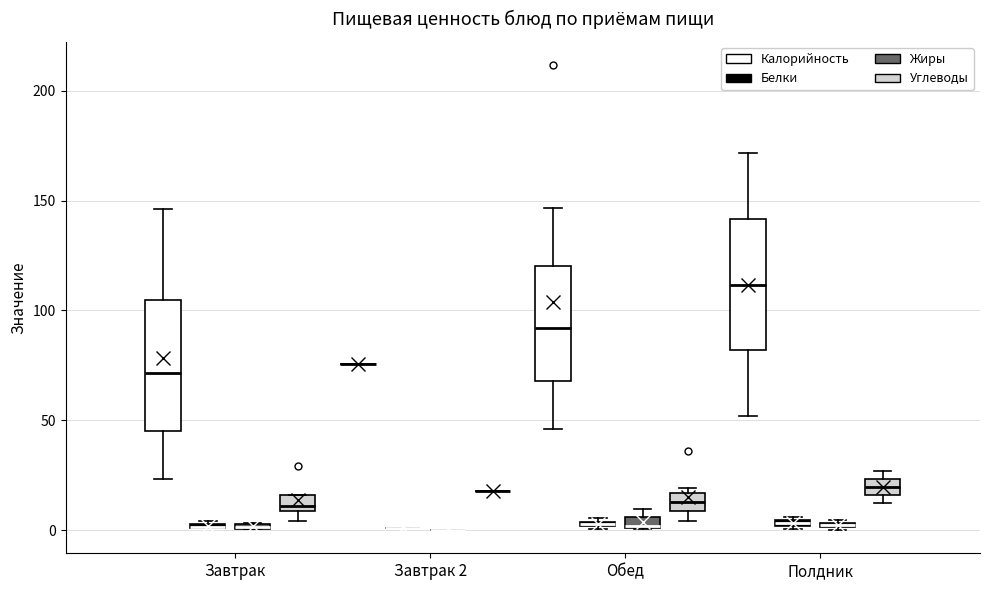

Where does the upper whisker of the box for Полдник (Калорийность) end on the y-axis? The values are not printed on the chart, so give them approximately, as read against the axis.

170